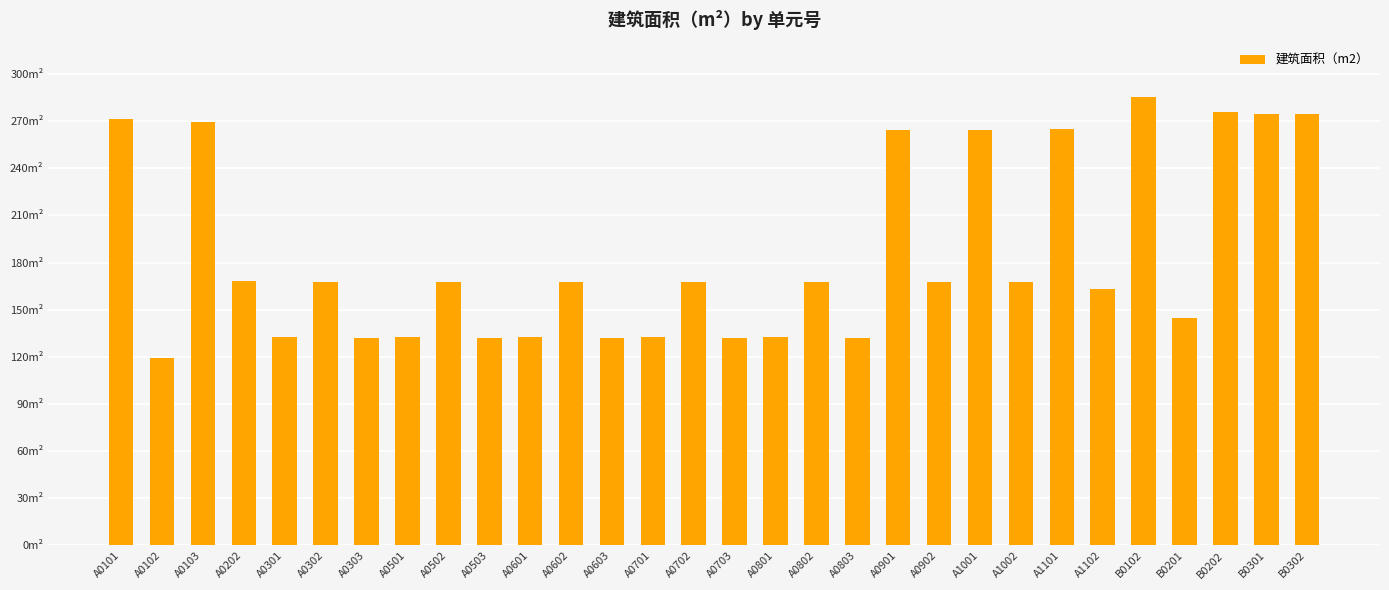

List the labels in order of value, smallest first.

A0102, A0303, A0503, A0603, A0703, A0803, A0301, A0501, A0601, A0701, A0801, B0201, A1102, A0302, A0502, A0602, A0702, A0802, A0902, A1002, A0202, A0901, A1001, A1101, A0103, A0101, B0301, B0302, B0202, B0102